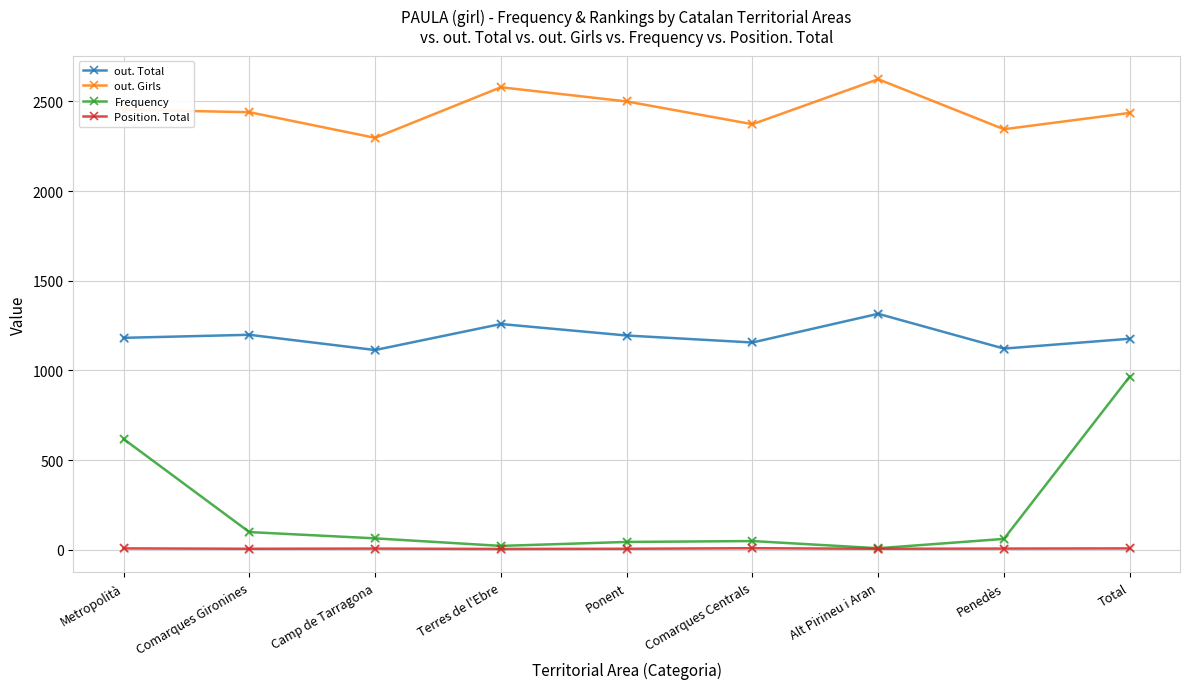

Which series has the largest range (max minus min)?

Frequency